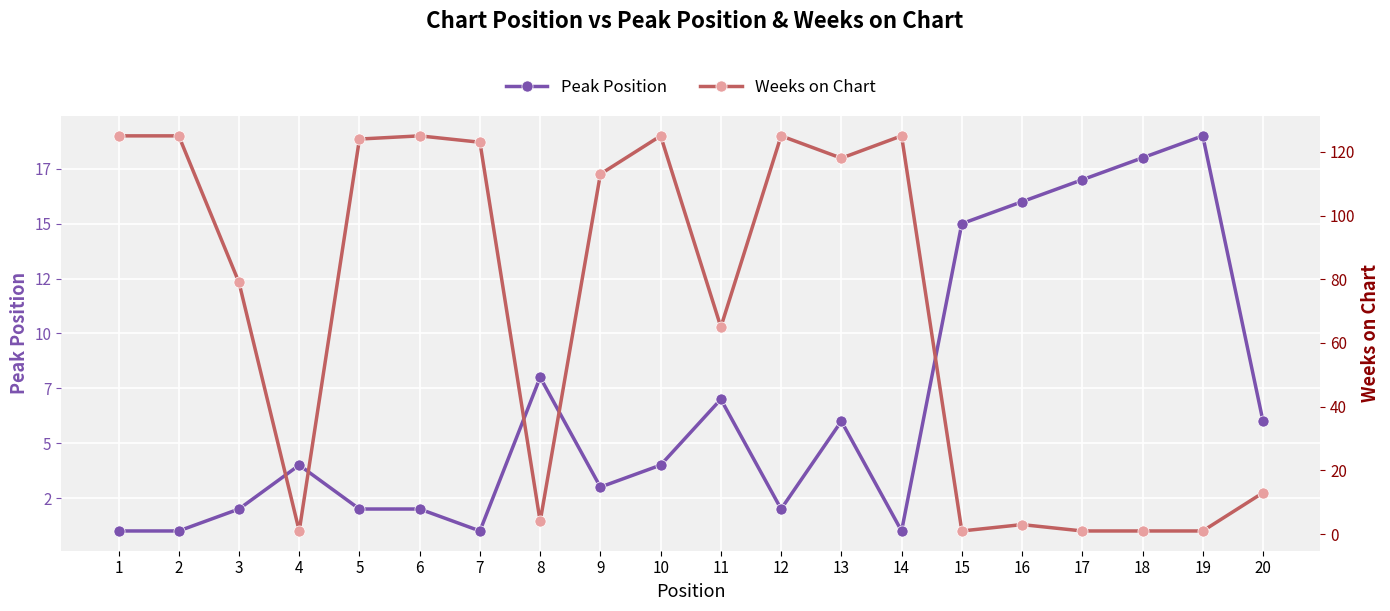

True or false: Peak Position and Weeks on Chart cross at least once.

True